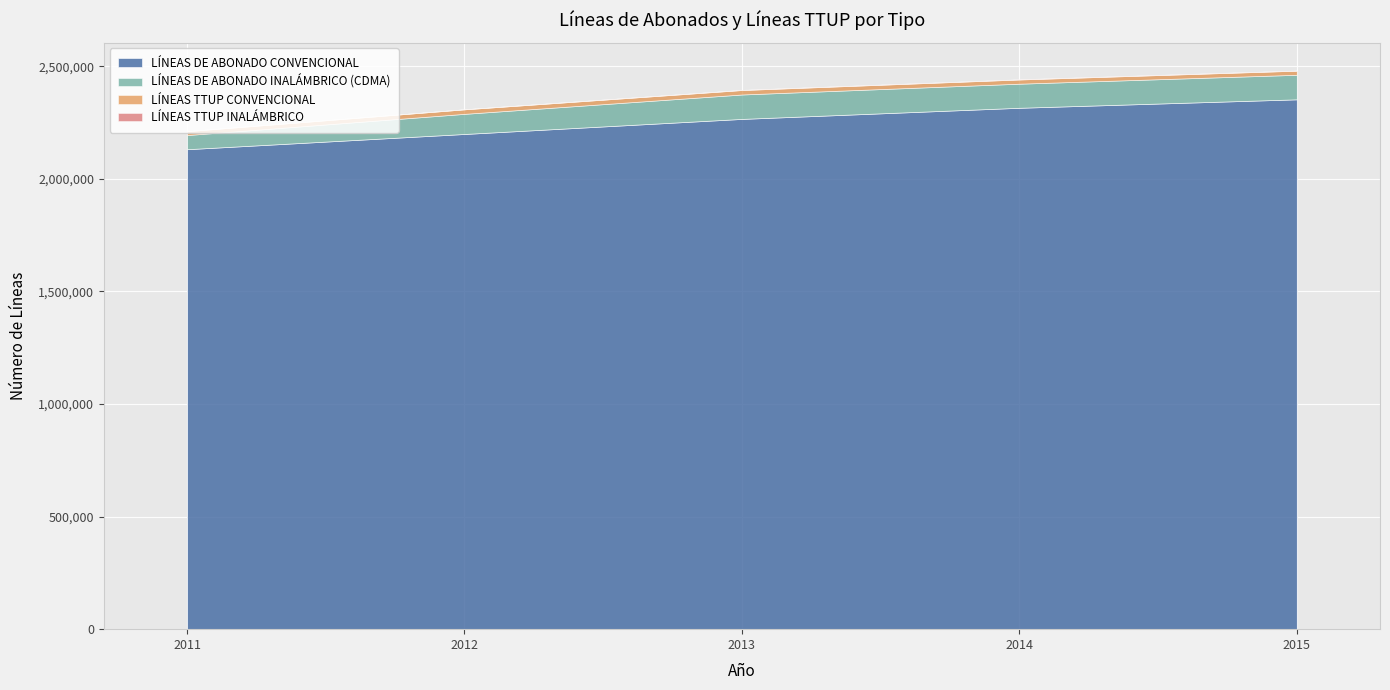

True or false: LÍNEAS TTUP CONVENCIONAL and LÍNEAS TTUP INALÁMBRICO cross at least once.

False